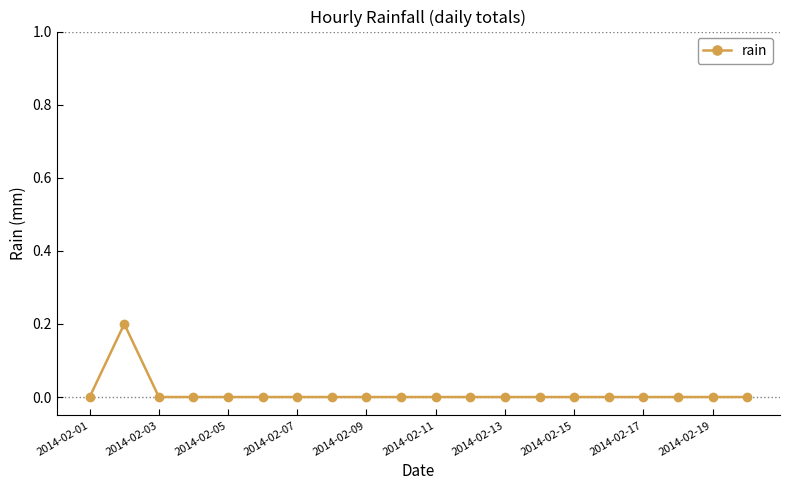

How many values are between 0 and 1?

20